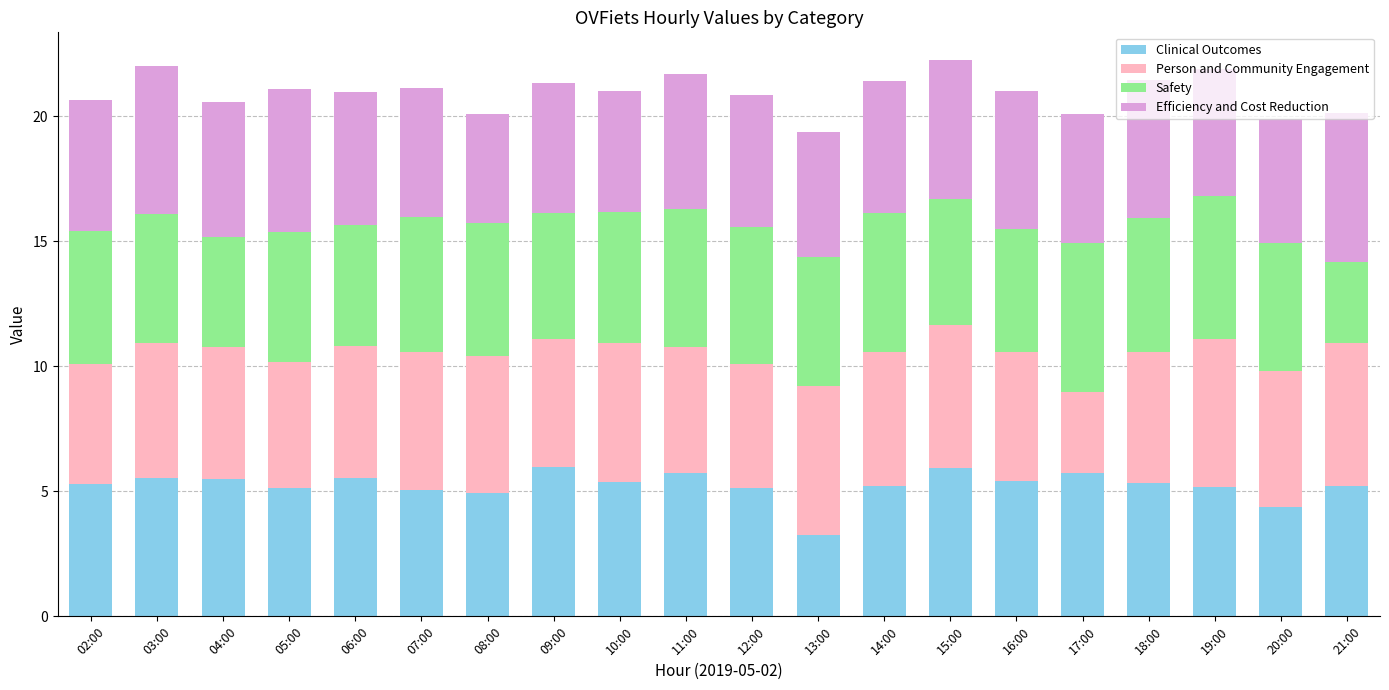

What is the total value across all series at 19:00?

21.9